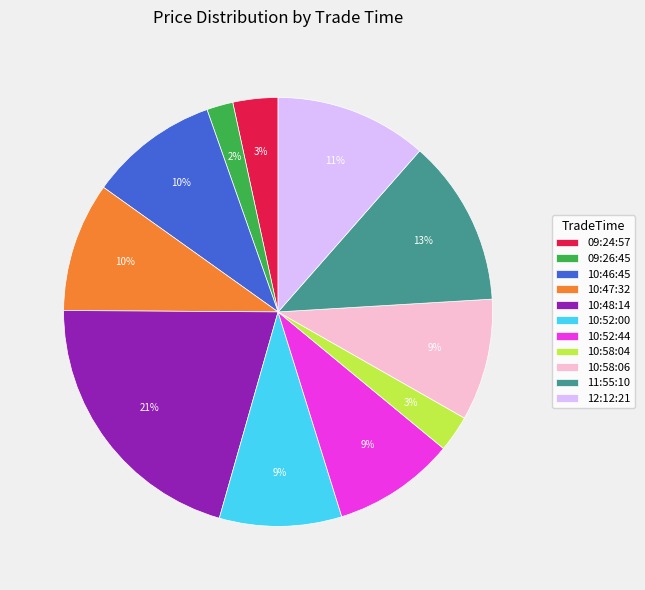

Which slice is the largest?

10:48:14